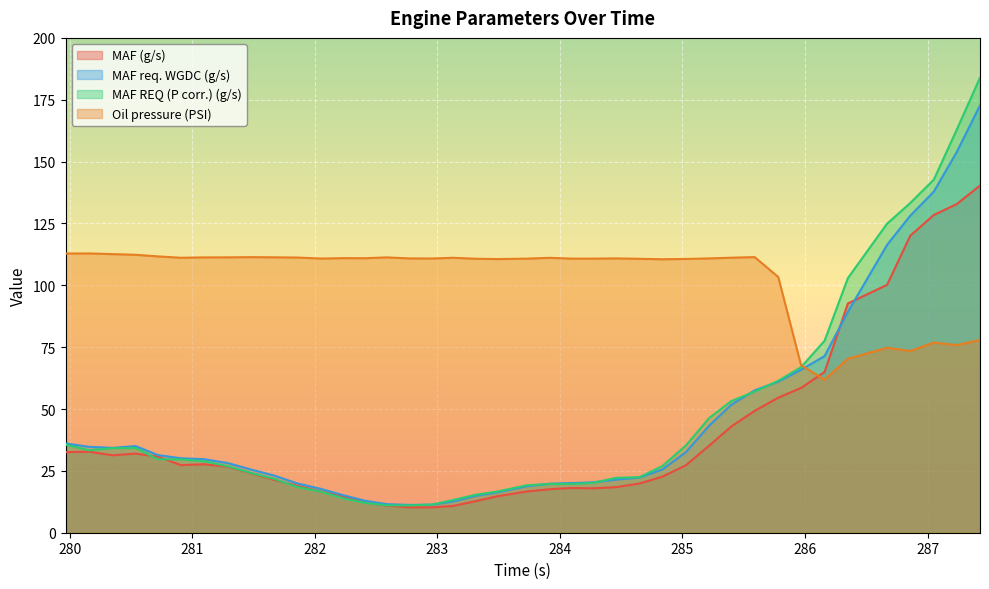

The value of Oil pressure (PSI) at 281.289 is 45.4. True or false?

False